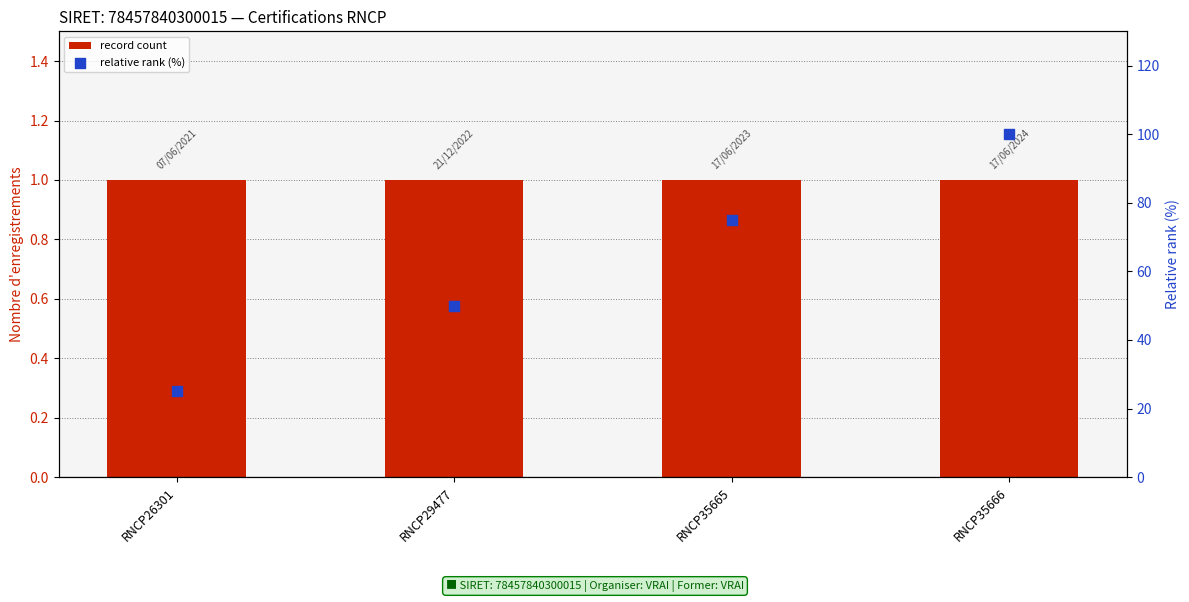

Is the value of record count at RNCP29477 greater than the value of relative rank (%) at RNCP35665?

No